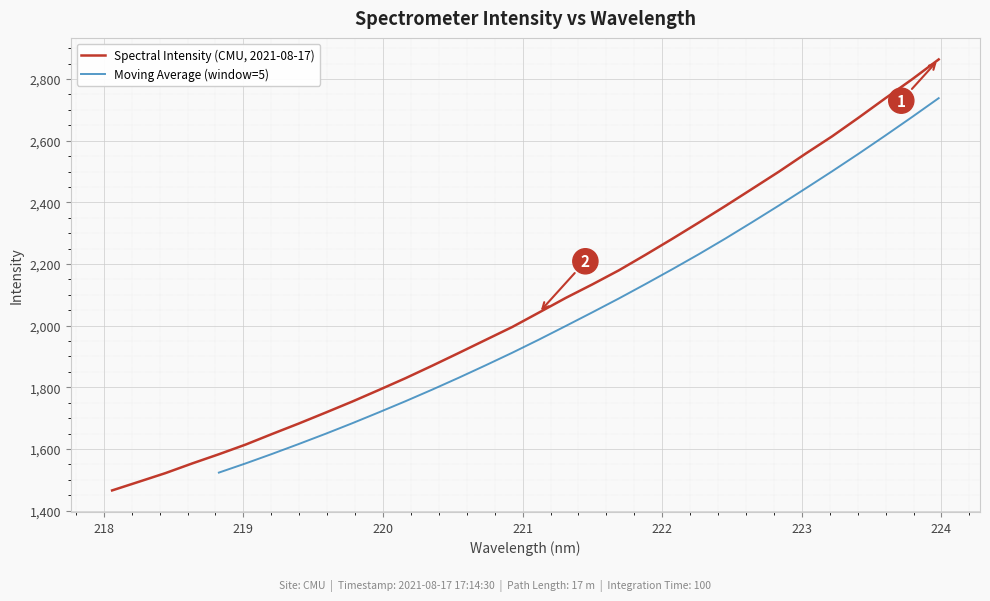

The chart shows a value of 2622.8 at 220.7354. True or false?

False